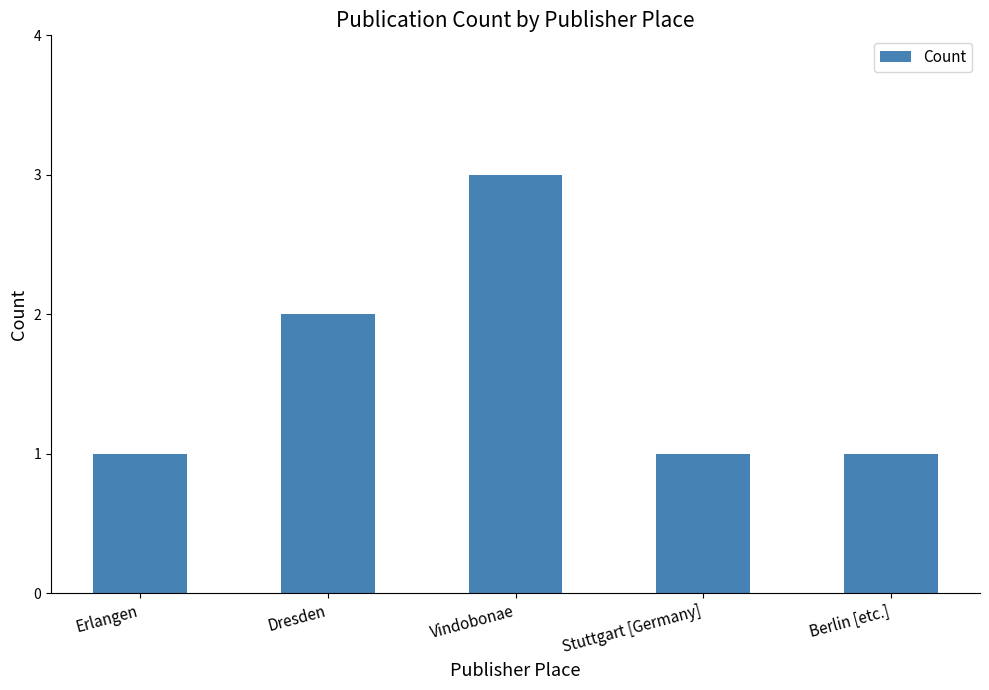

What is the label of the 4th bar from the right?

Dresden